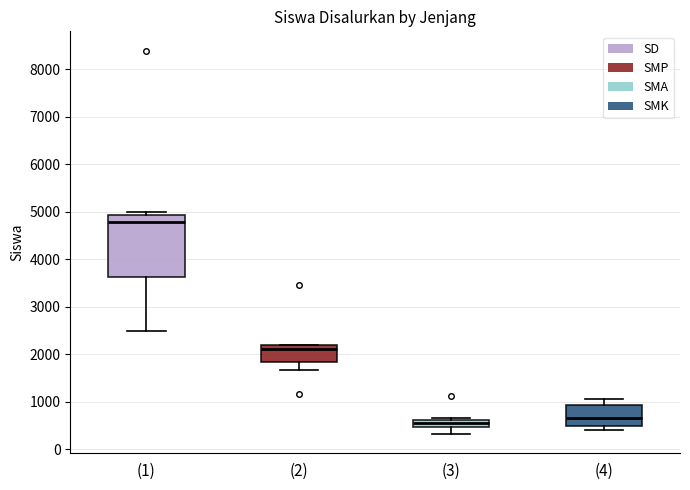

Reading left to right, transcribe this box plot: for each box, give where its median line is, the range the box spans, and where its two whiskers end, as read against the y-axis. The values are not printed on the chart, so give them approximately, as read against the axis.

(1): median 4800, box 3600 to 4900, whiskers 2500 to 5000
(2): median 2100, box 1800 to 2200, whiskers 1700 to 2200
(3): median 500 (inside the box), box 500 to 600, whiskers 300 to 700
(4): median 700, box 500 to 900, whiskers 400 to 1100